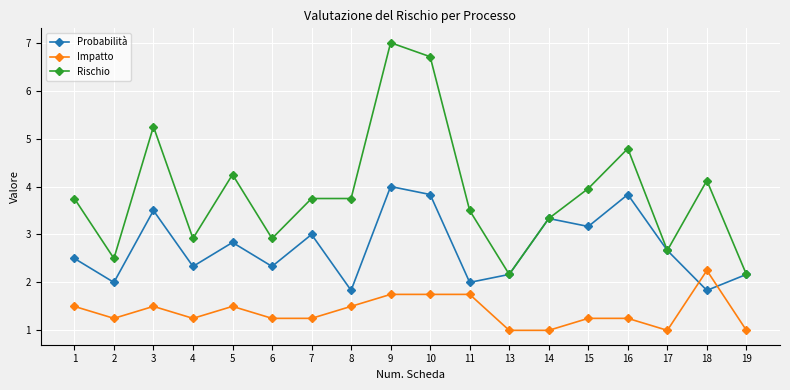

The value of Probabilità at 7 is 1.2. True or false?

False